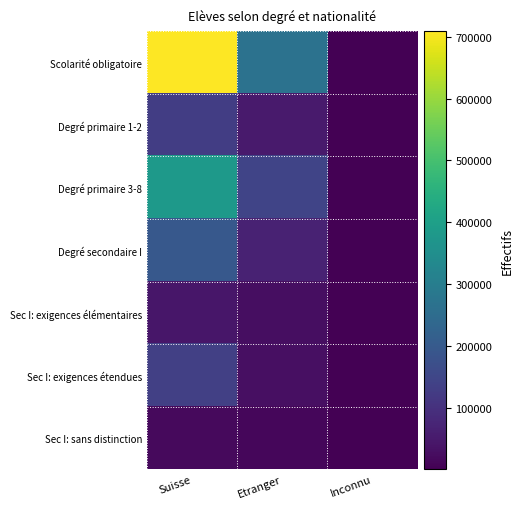

Which series has the widest spread of values?

Scolarité obligatoire